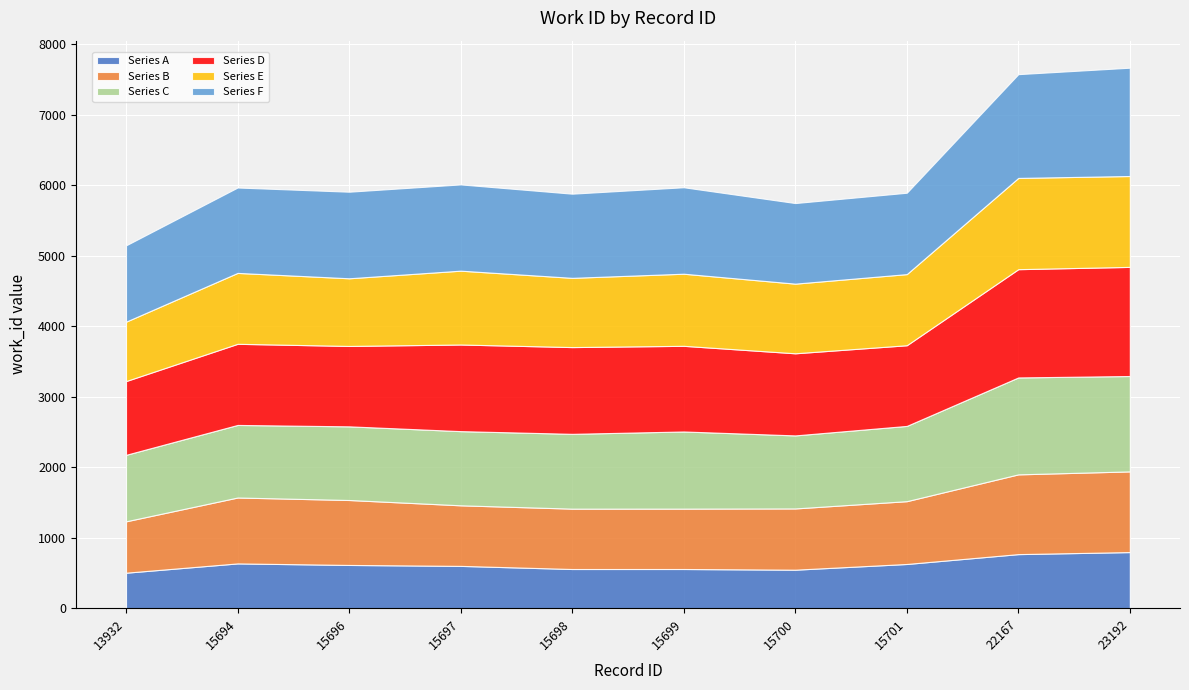

The Series A series shows 210.9 at 15694. True or false?

False